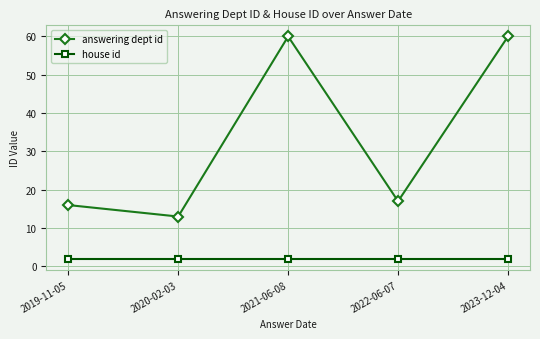

True or false: house id has a value of 2 at 2023-12-04.

True